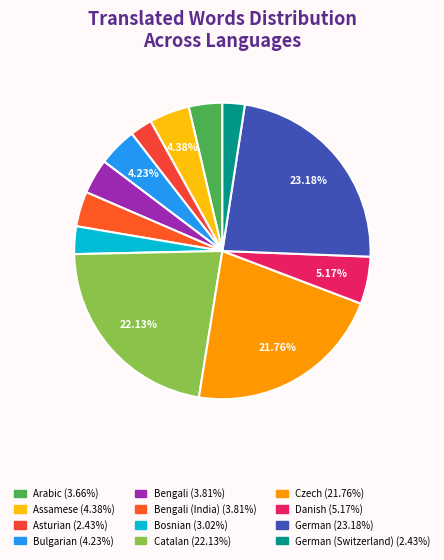

Which slice is the largest?

German